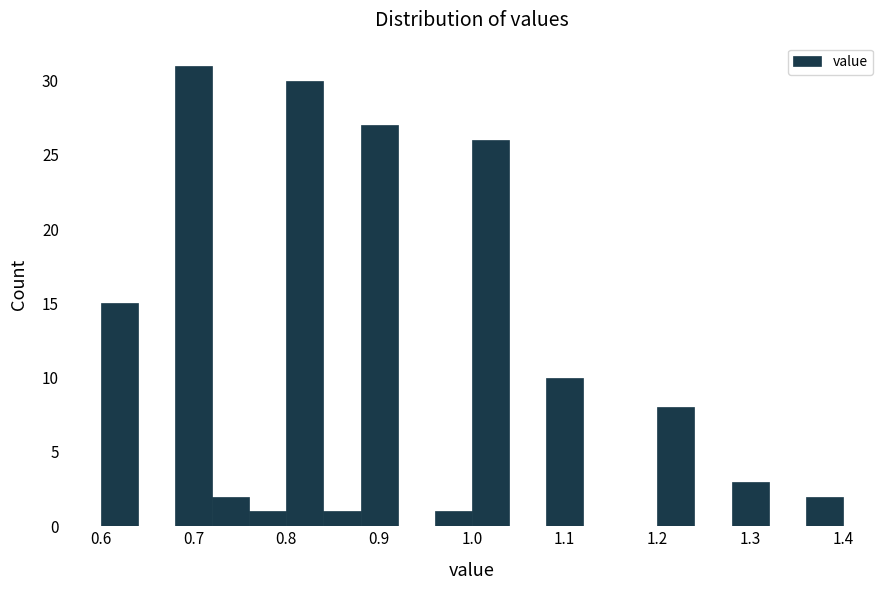

Reading left to right, list every bar in this chart as the range it spans on the x-axis followed by its height. The values are not printed on the chart, so give them approximately, as read against the axis.

0.60 to 0.64: 15
0.64 to 0.68: 0
0.68 to 0.72: 31
0.72 to 0.76: 2
0.76 to 0.80: 1
0.80 to 0.84: 30
0.84 to 0.88: 1
0.88 to 0.92: 27
0.92 to 0.96: 0
0.96 to 1.00: 1
1.00 to 1.04: 26
1.04 to 1.08: 0
1.08 to 1.12: 10
1.12 to 1.16: 0
1.16 to 1.20: 0
1.20 to 1.24: 8
1.24 to 1.28: 0
1.28 to 1.32: 3
1.32 to 1.36: 0
1.36 to 1.40: 2